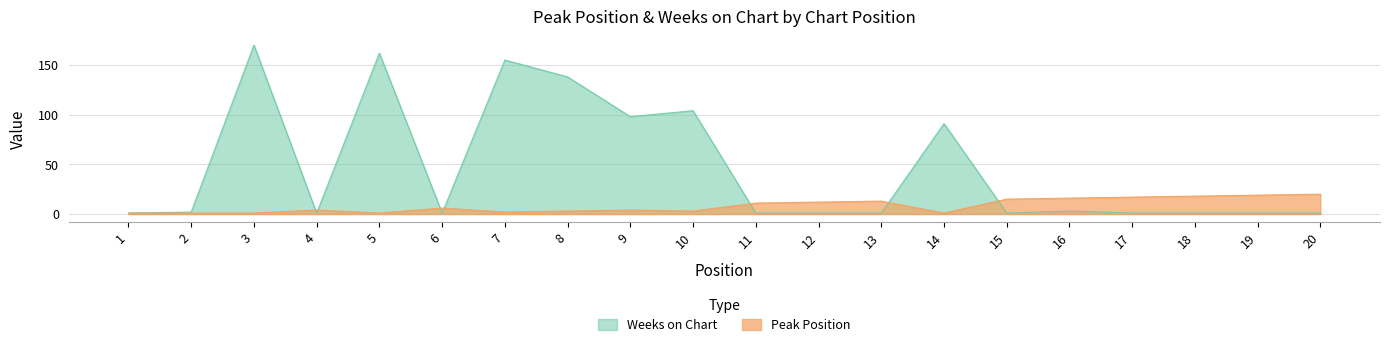

In Peak Position, how many points are higher than both neighbors (excluding endpoints)?

4